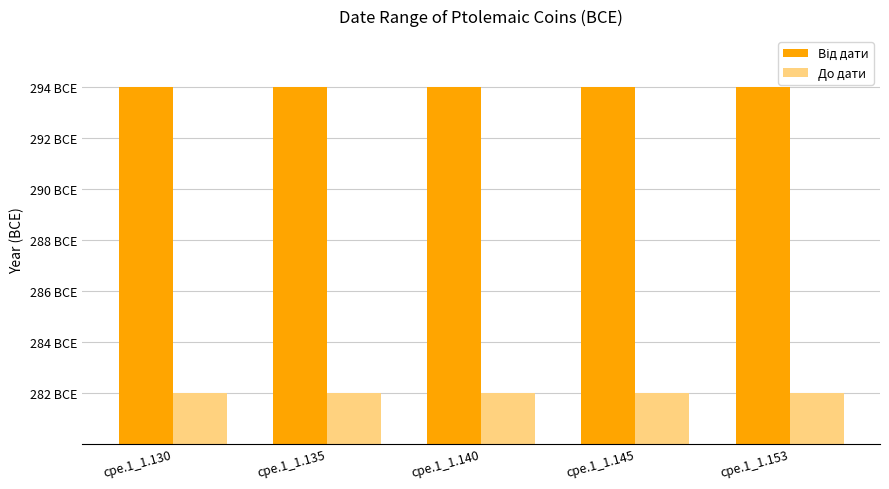

Between cpe.1_1.135 and cpe.1_1.153, which series saw the biggest shift?

Від дати